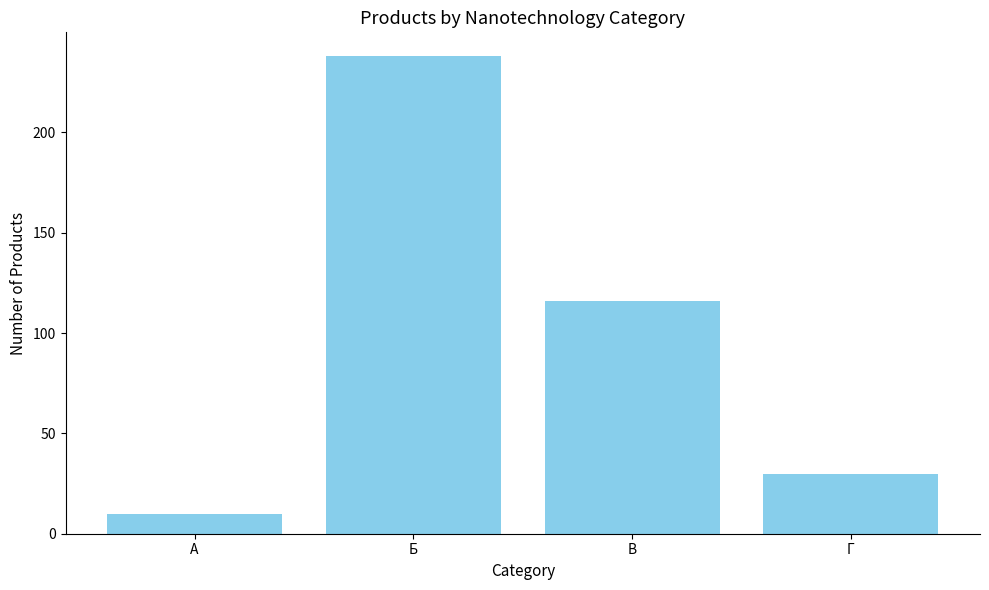

What is the label of the 3rd bar from the left?

В